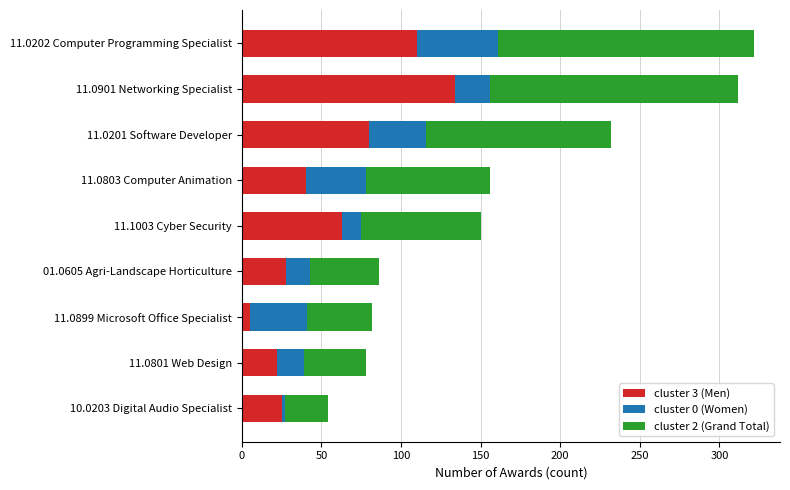

At which label does cluster 3 (Men) reach its minimum?

11.0899 Microsoft Office Specialist